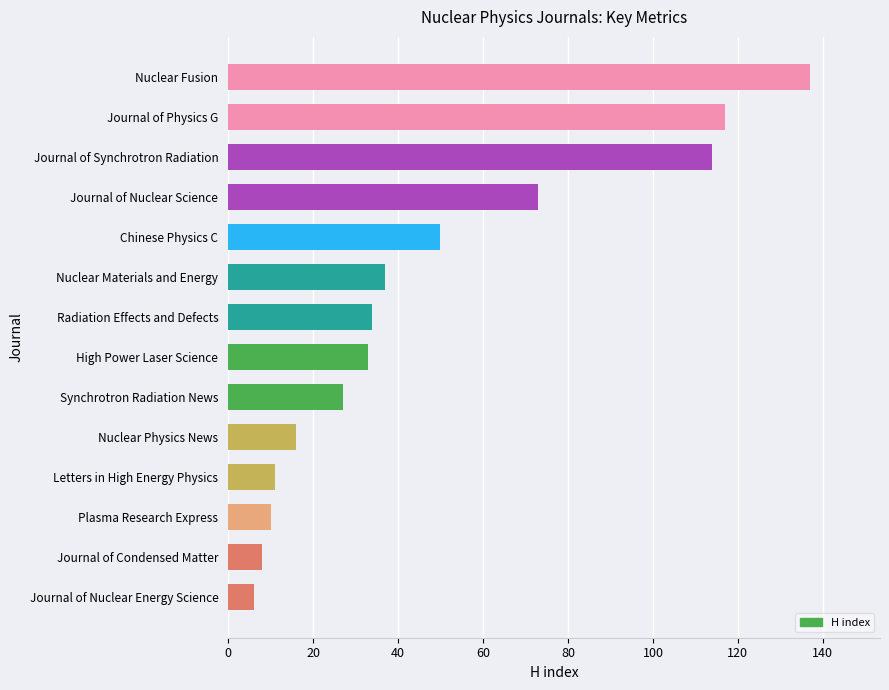

Read the value at Synchrotron Radiation News.

27